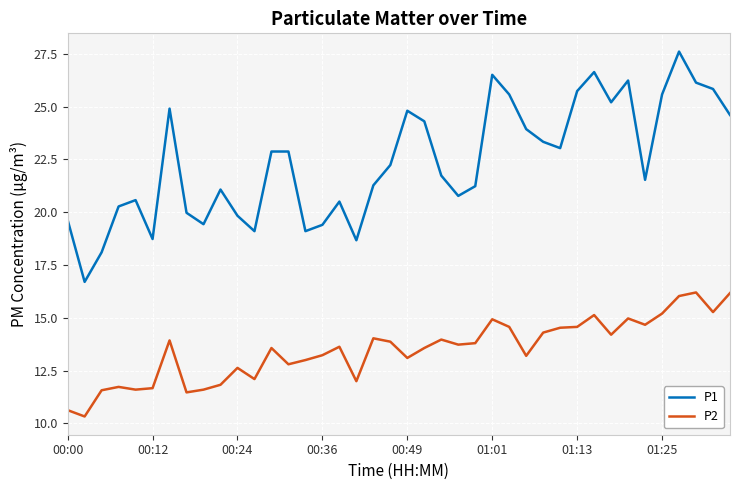

Rank the series by their maximum value, from lowest to highest.

P2, P1